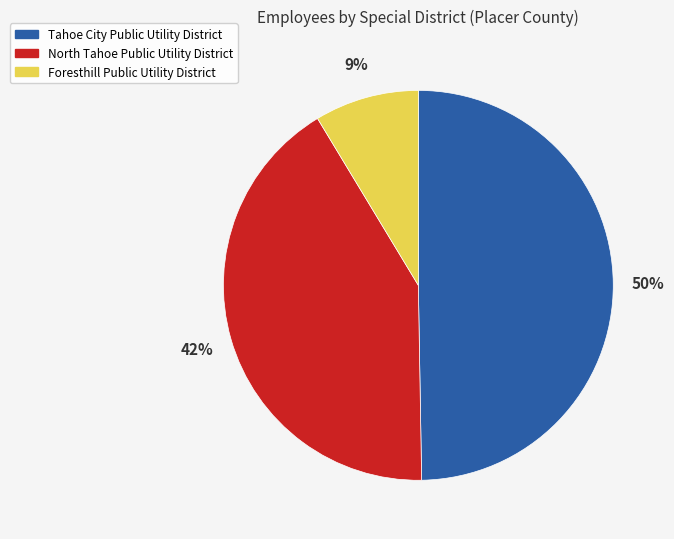

To the nearest percent, what portion does Foresthill Public Utility District represent?

9%